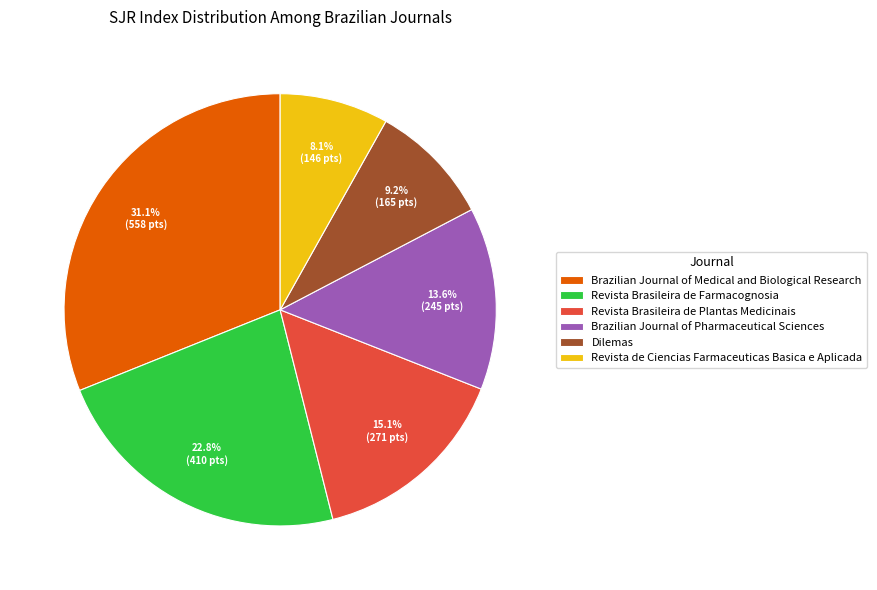

Count the number of slices in the pie.

6